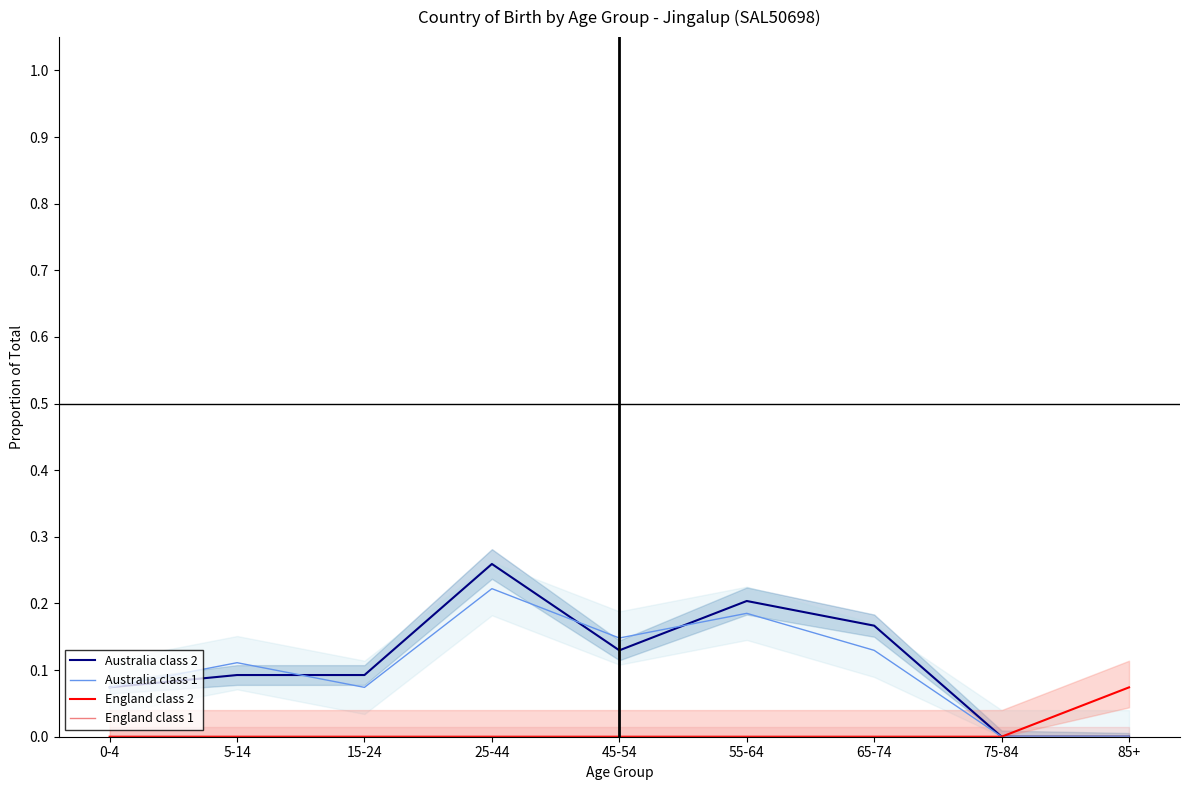

How many series are shown in this chart?

4